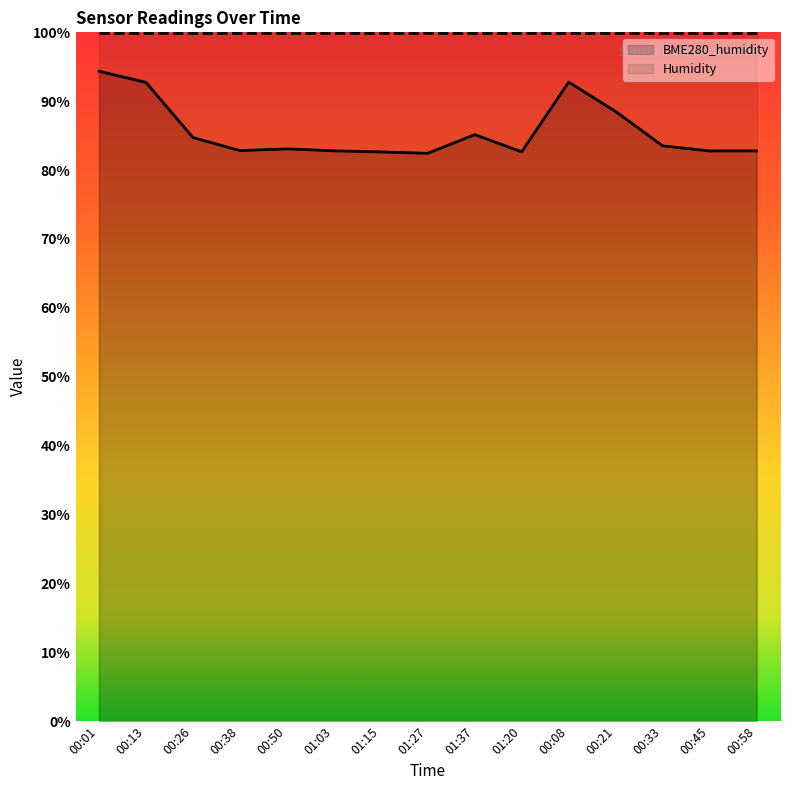

What is the difference between the maximum and minimum values?

11.9